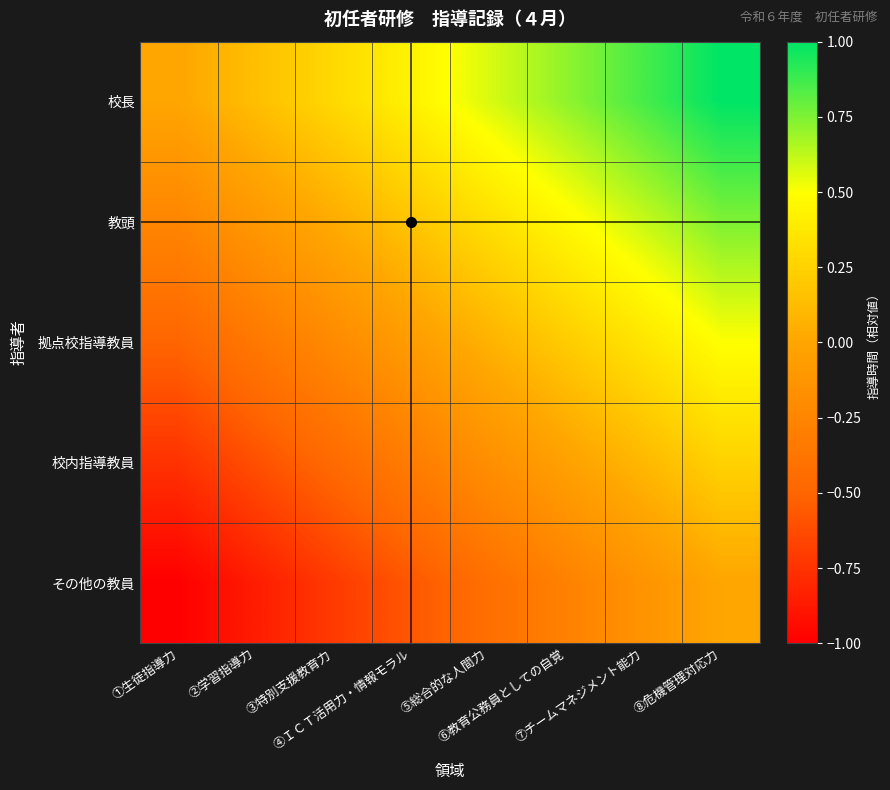

Between ①生徒指導力 and ③特別支援教育力, which is larger?

③特別支援教育力